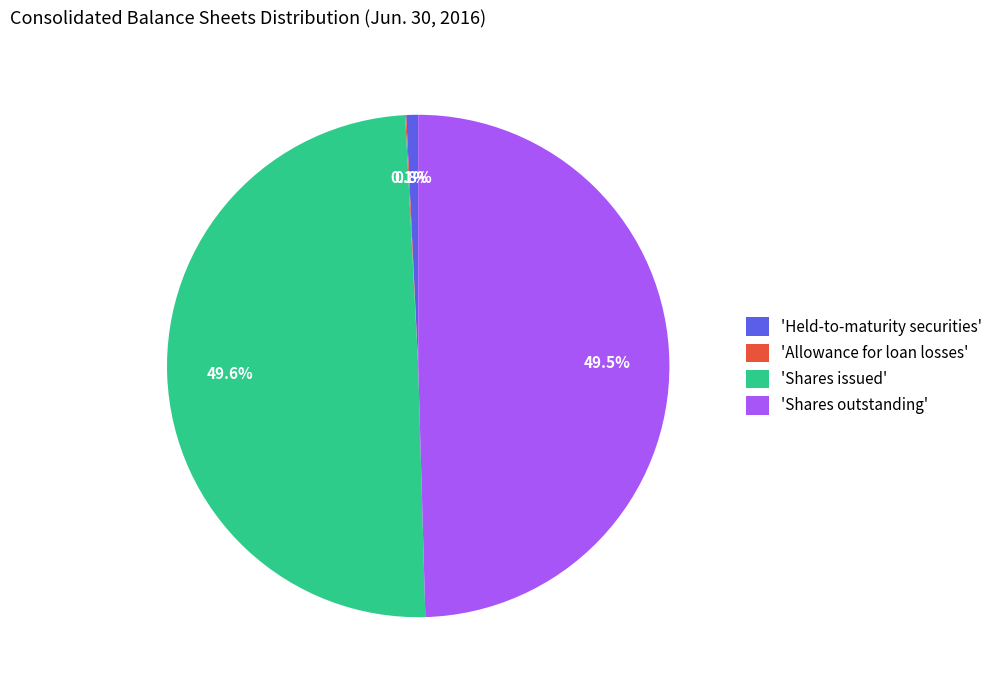

Is the sum of 'Held-to-maturity securities' and 'Shares outstanding' greater than half?

Yes